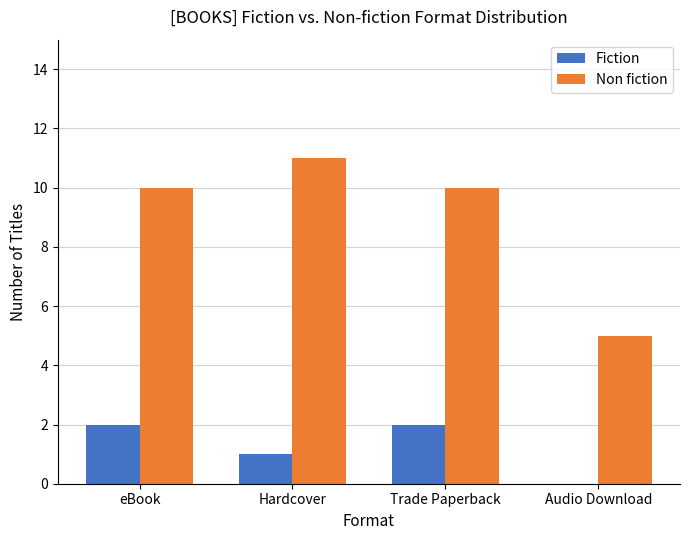

Reading left to right, transcribe all the data shown in this chart.

Fiction: 2	1	2	0
Non fiction: 10	11	10	5